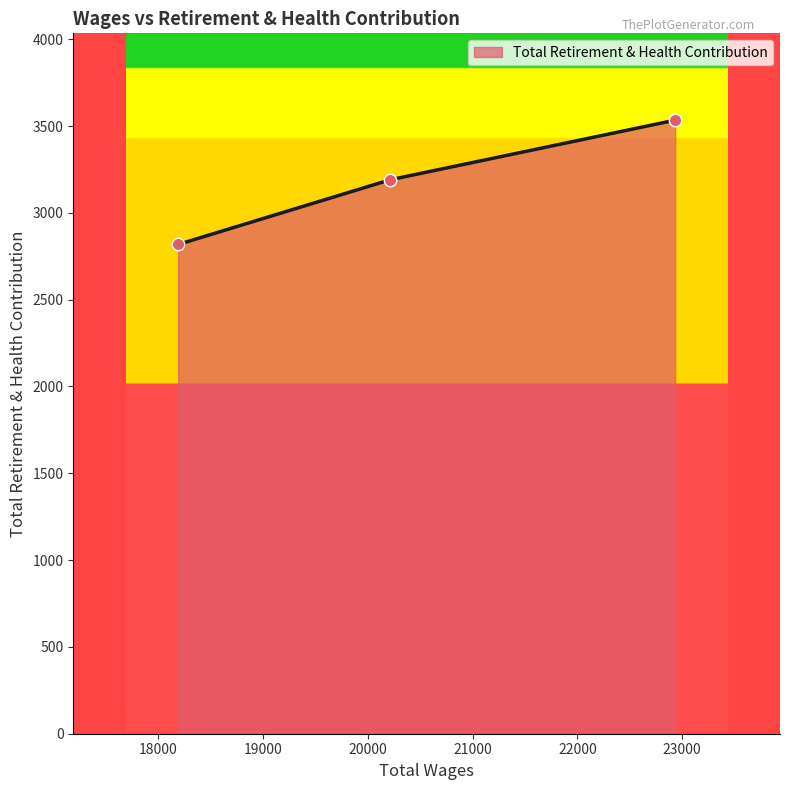

What is the ratio of the value at 20216.0 to the value at 22933.0?

0.9